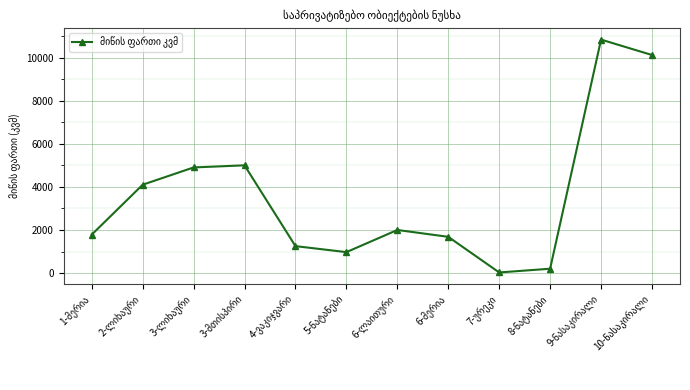

How many lines are shown in the chart?

1